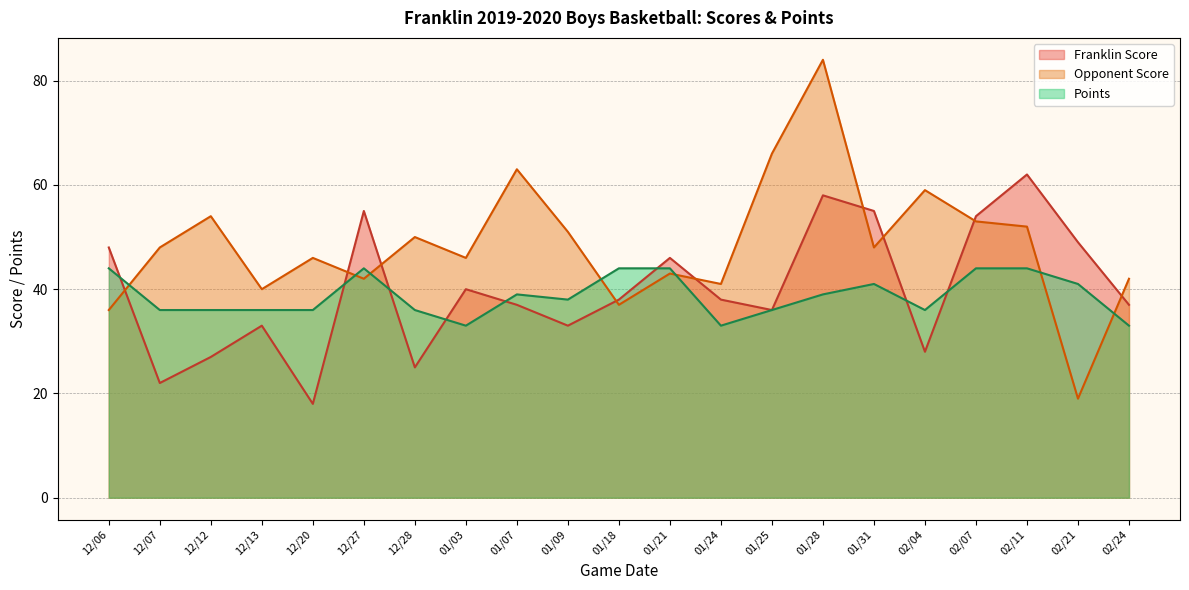

What are all the series names shown in the legend?

Franklin Score, Opponent Score, Points